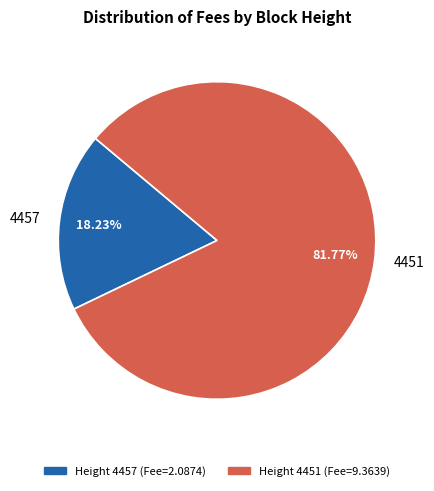

Which slice is the largest?

4451